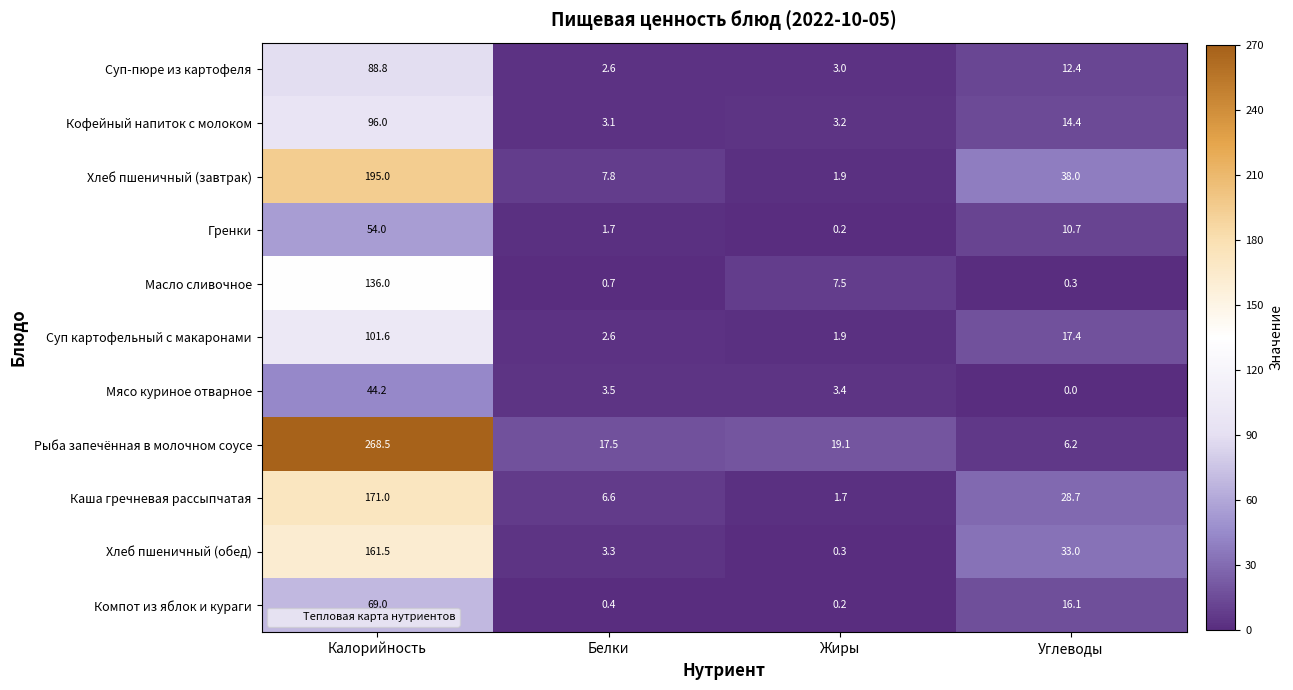

What is the spread (max minus min) of values at Белки?

17.1